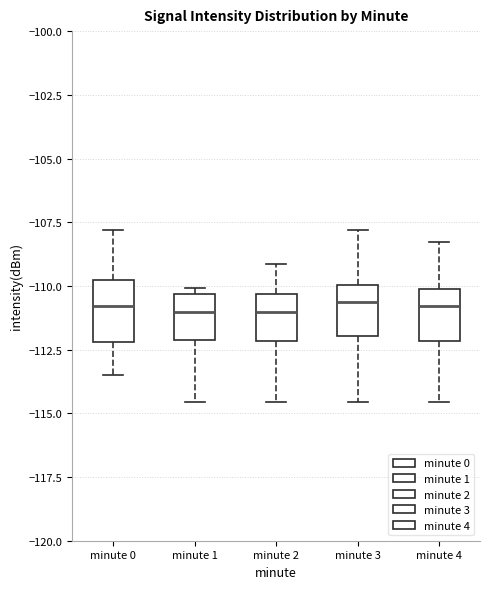

Reading left to right, read every box against the y-axis: the position of its median line, the range the box covers, and the ends of its whiskers. The values are not printed on the chart, so give them approximately, as read against the axis.

minute 0: median -111.0, box -112.0 to -110.0, whiskers -113.5 to -108.0
minute 1: median -111.0, box -112.0 to -110.5, whiskers -114.5 to -110.0
minute 2: median -111.0, box -112.0 to -110.5, whiskers -114.5 to -109.0
minute 3: median -110.5, box -112.0 to -110.0, whiskers -114.5 to -108.0
minute 4: median -111.0, box -112.0 to -110.0, whiskers -114.5 to -108.5